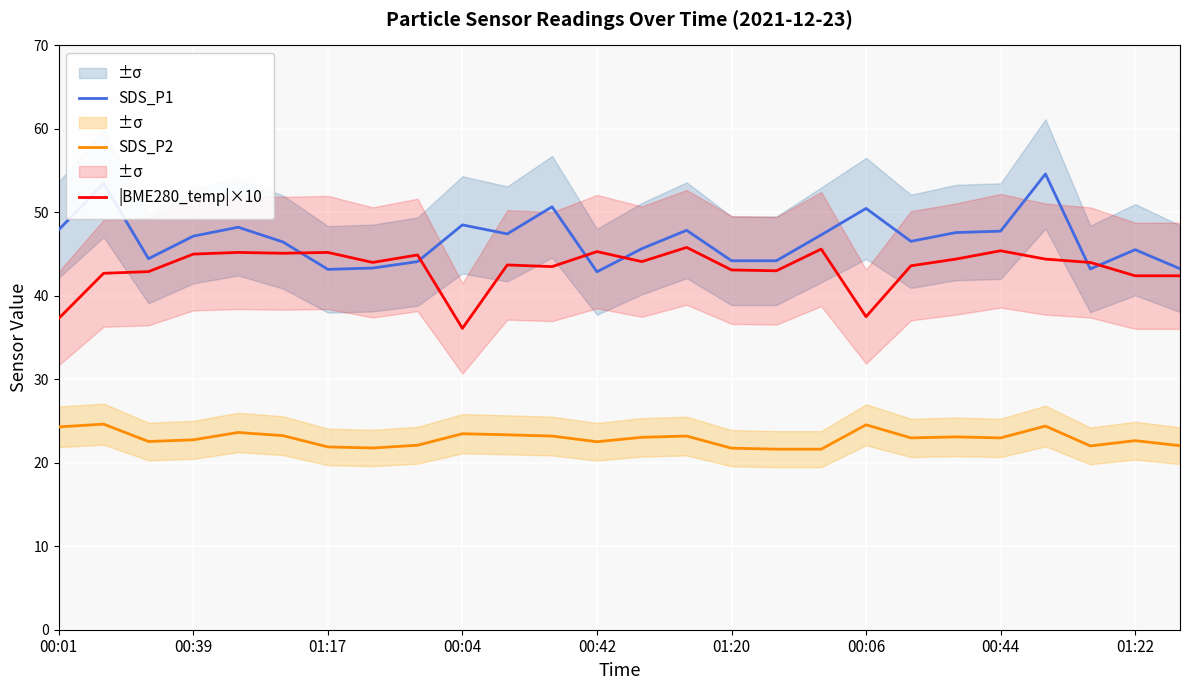

Count the number of data series in this chart.

3